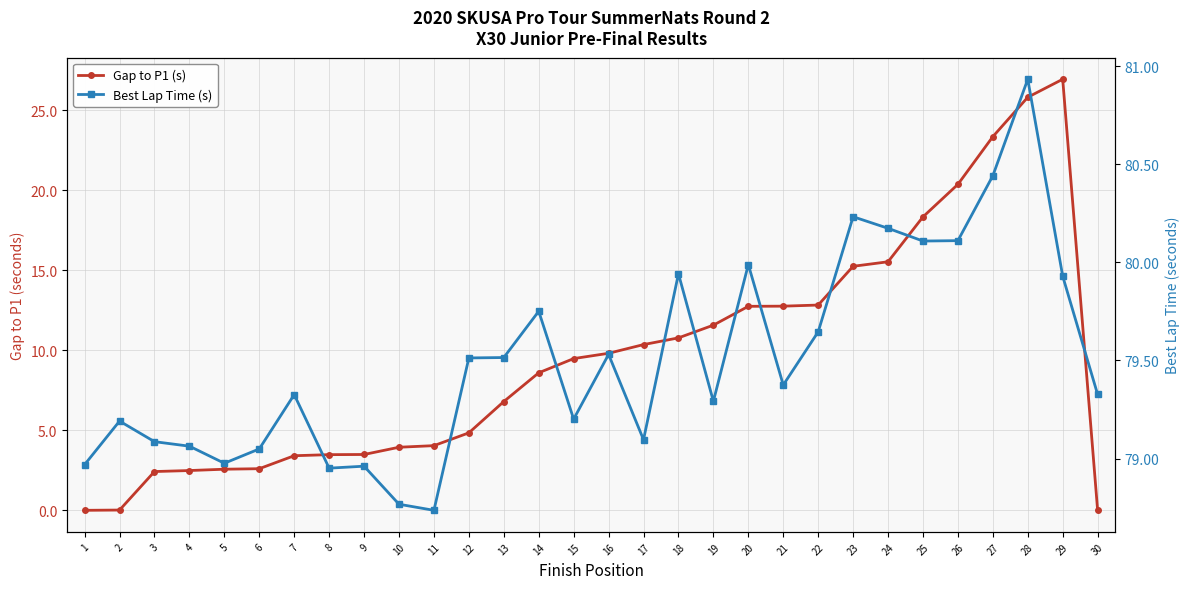

Rank the series by their maximum value, from highest to lowest.

Best Lap Time (s), Gap to P1 (s)